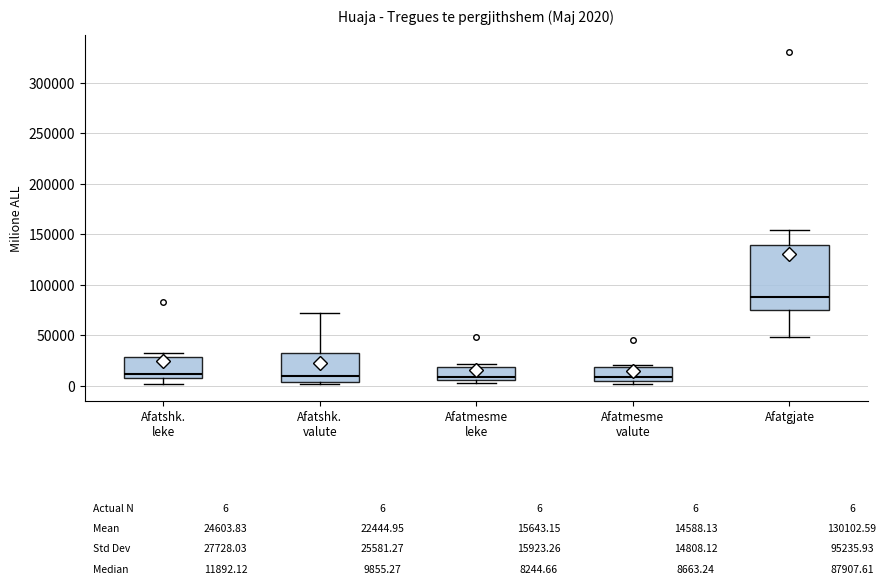

Which box is the tallest, from its lower edge to its upper edge?

Afatgjate